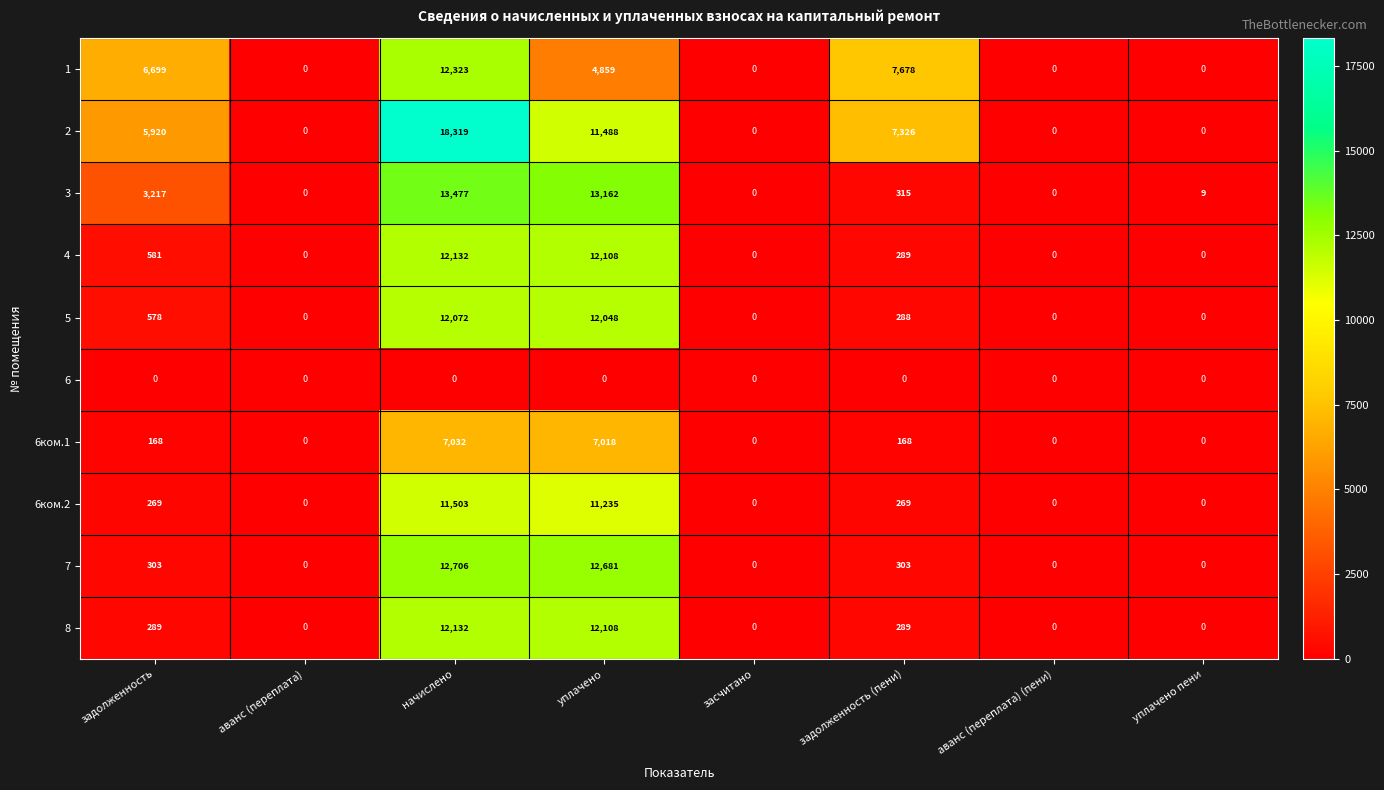

Rank the series at задолженность from highest to lowest value.

1, 2, 3, 4, 5, 7, 8, 6ком.2, 6ком.1, 6